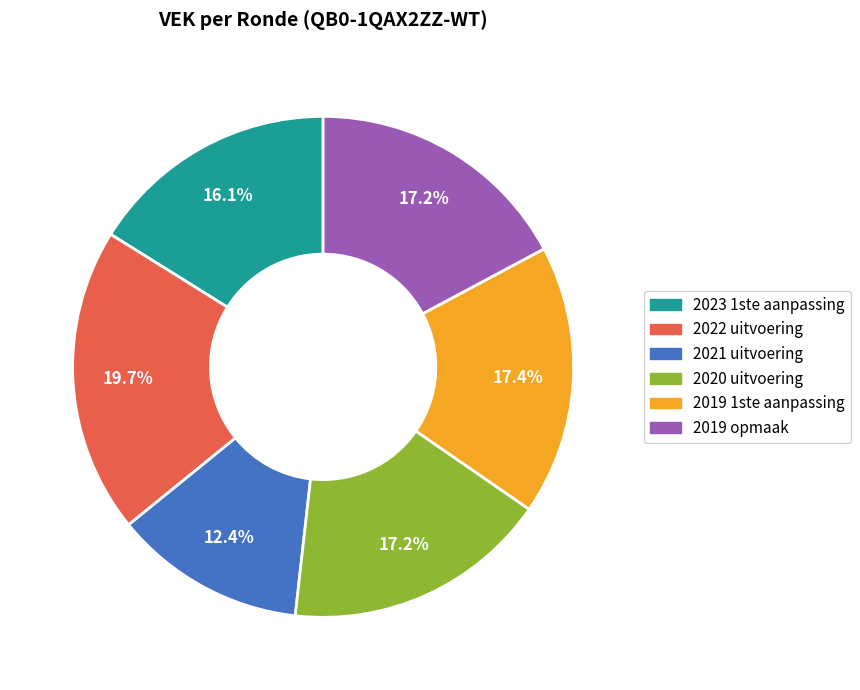

True or false: 2021 uitvoering accounts for 1% of the total.

False